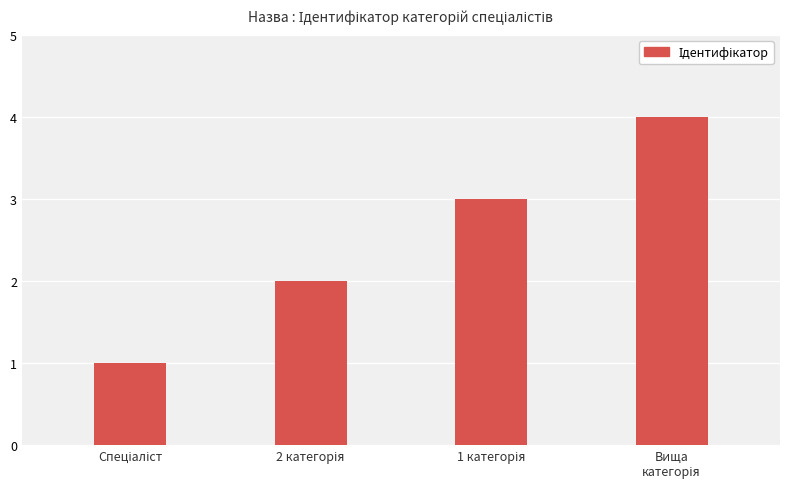

What is the sum of all values?

10